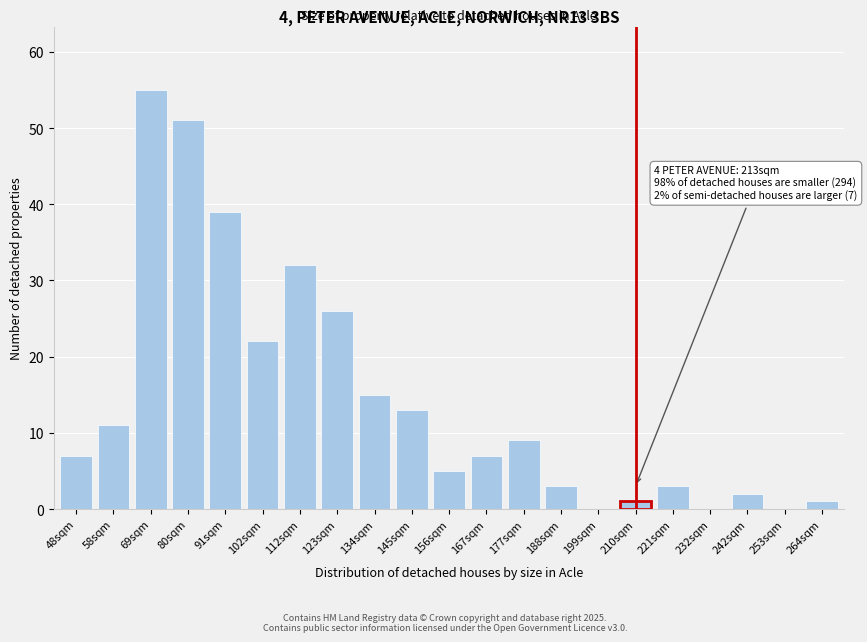

Reading left to right, list all the values displayed in this chart.

48sqm=7	58sqm=11	69sqm=55	80sqm=51	91sqm=39	102sqm=22	112sqm=32	123sqm=26	134sqm=15	145sqm=13	156sqm=5	167sqm=7	177sqm=9	188sqm=3	199sqm=0	210sqm=1	221sqm=3	232sqm=0	242sqm=2	253sqm=0	264sqm=1